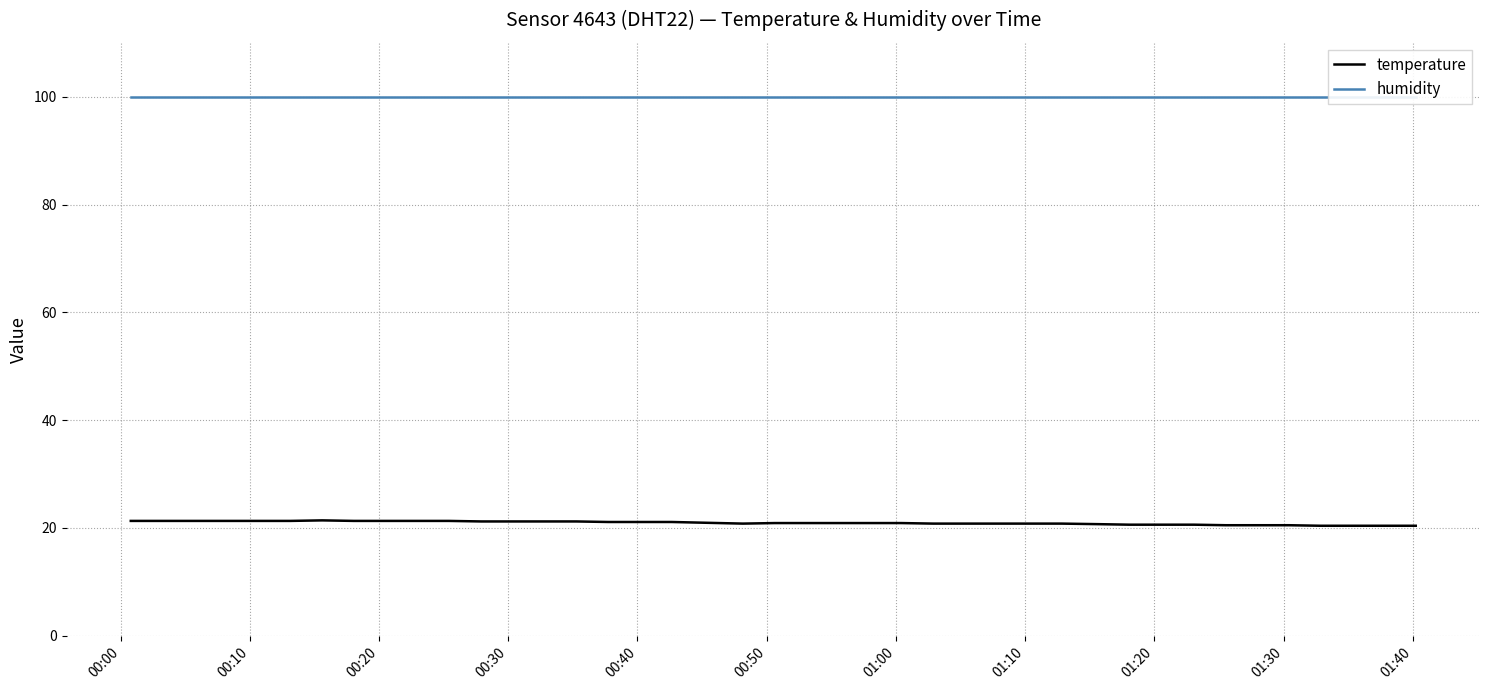

What is the maximum value for temperature?

21.4